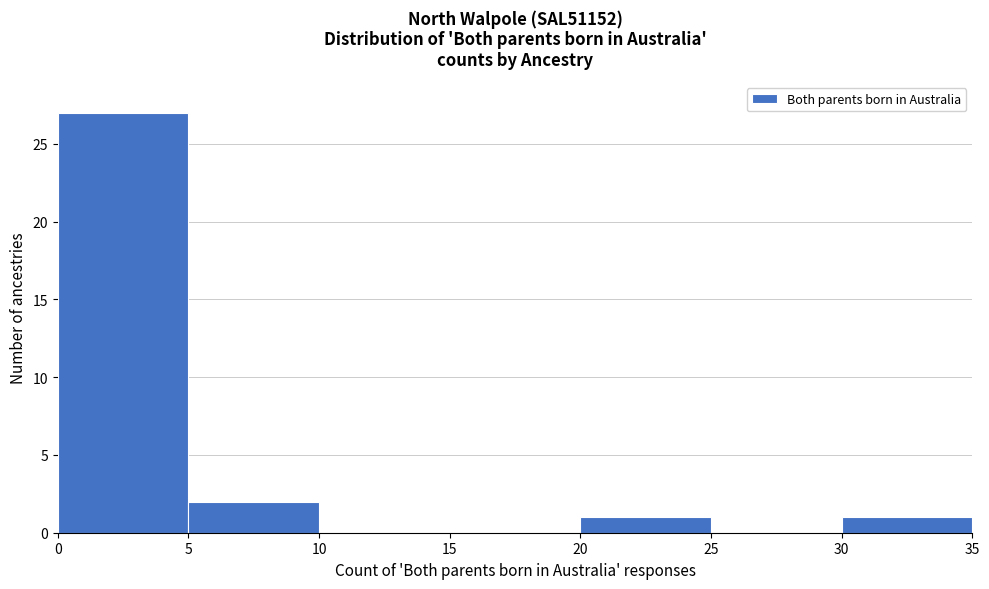

How tall is the bar that spans 5 to 10 on the x-axis? The values are not printed on the chart, so give them approximately, as read against the axis.

2